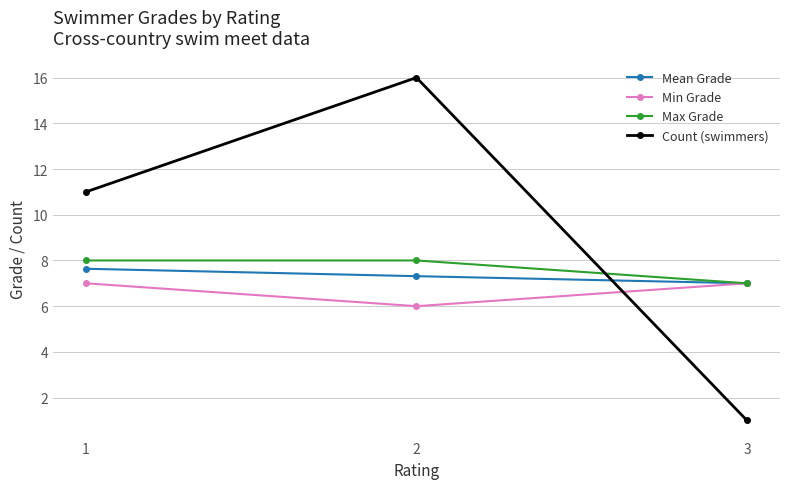

Reading left to right, what are all the values shown in this chart?

Mean Grade: 1=7.6	2=7.3	3=7.0
Min Grade: 1=7.0	2=6.0	3=7.0
Max Grade: 1=8.0	2=8.0	3=7.0
Count (swimmers): 1=11.0	2=16.0	3=1.0